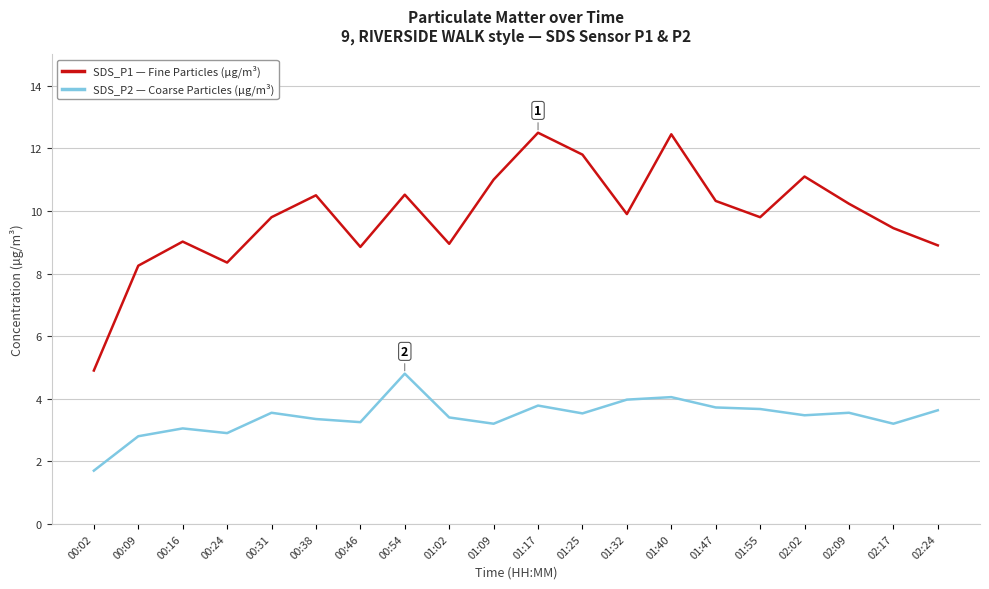

True or false: SDS_P1 — Fine Particles (µg/m³) and SDS_P2 — Coarse Particles (µg/m³) cross at least once.

False